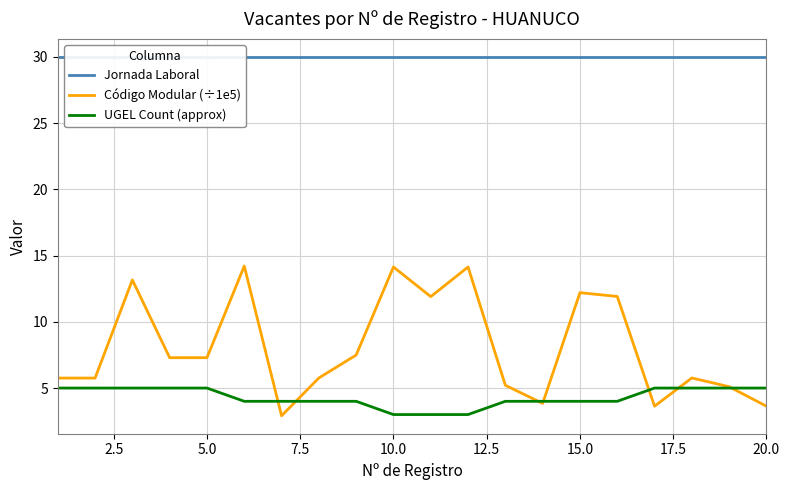

What is the minimum value for Código Modular (÷1e5)?

2.9